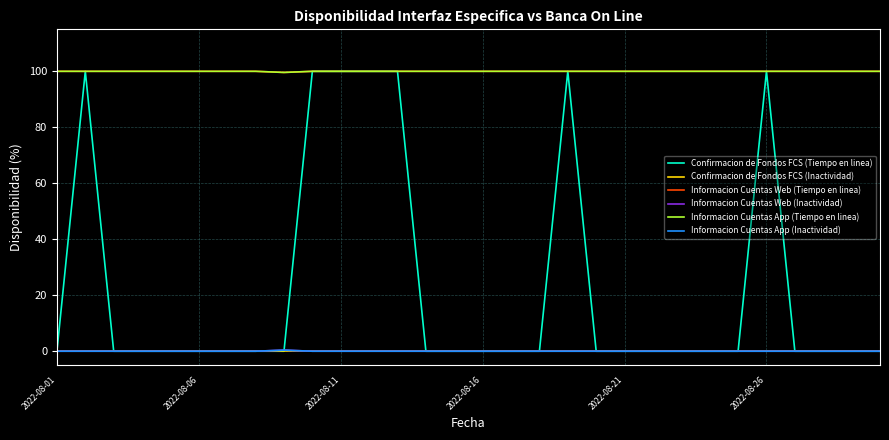

Is this an area chart (filled region under the line)?

No